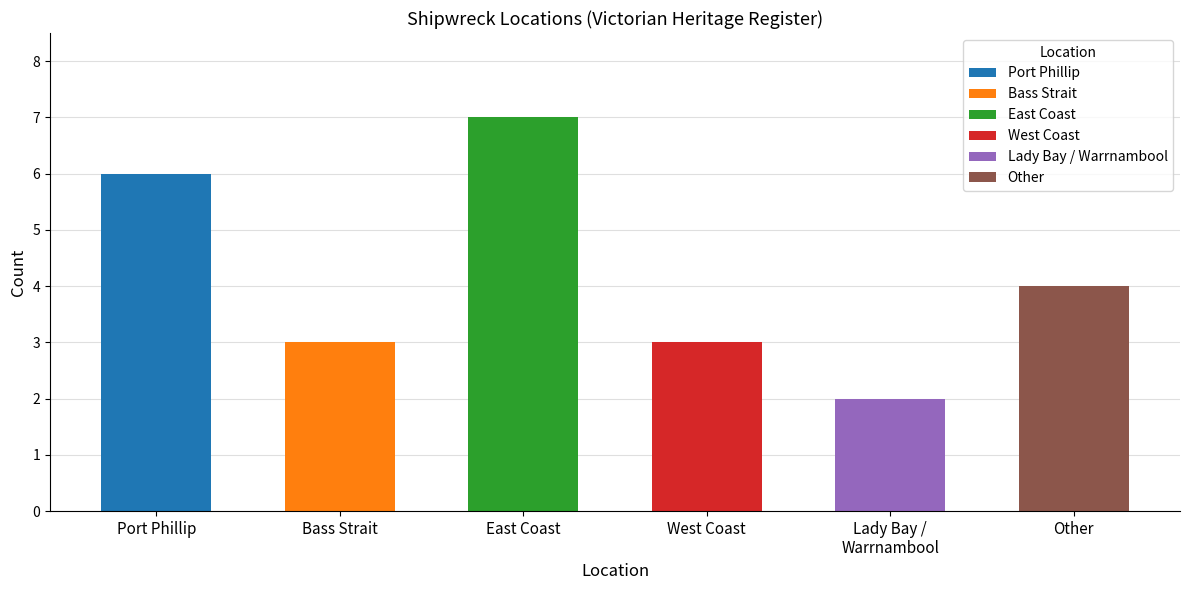

Count the values in the range 3 to 6.

4